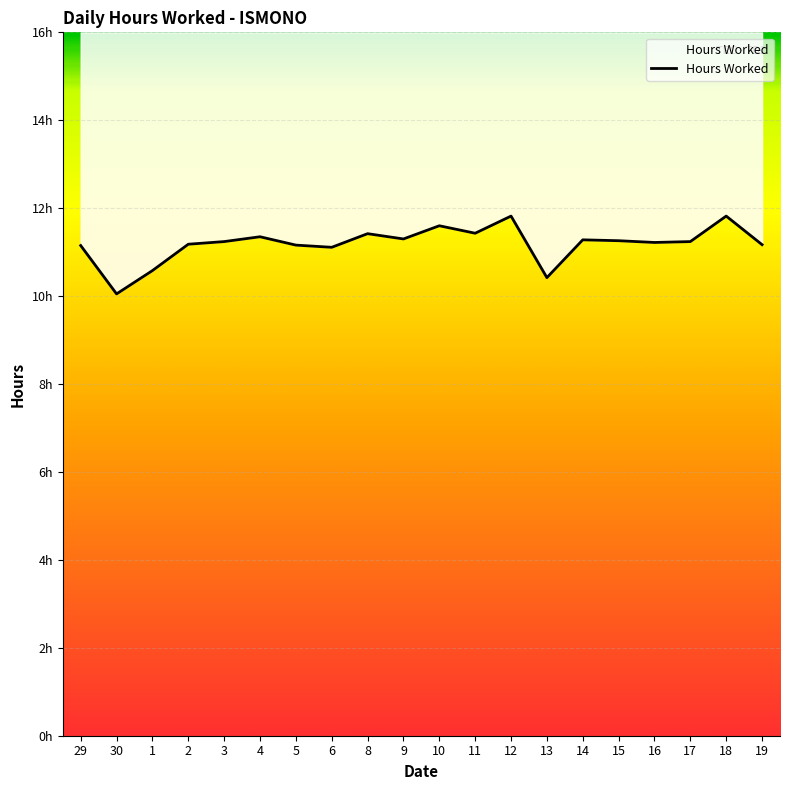

How many values are below 11?

3